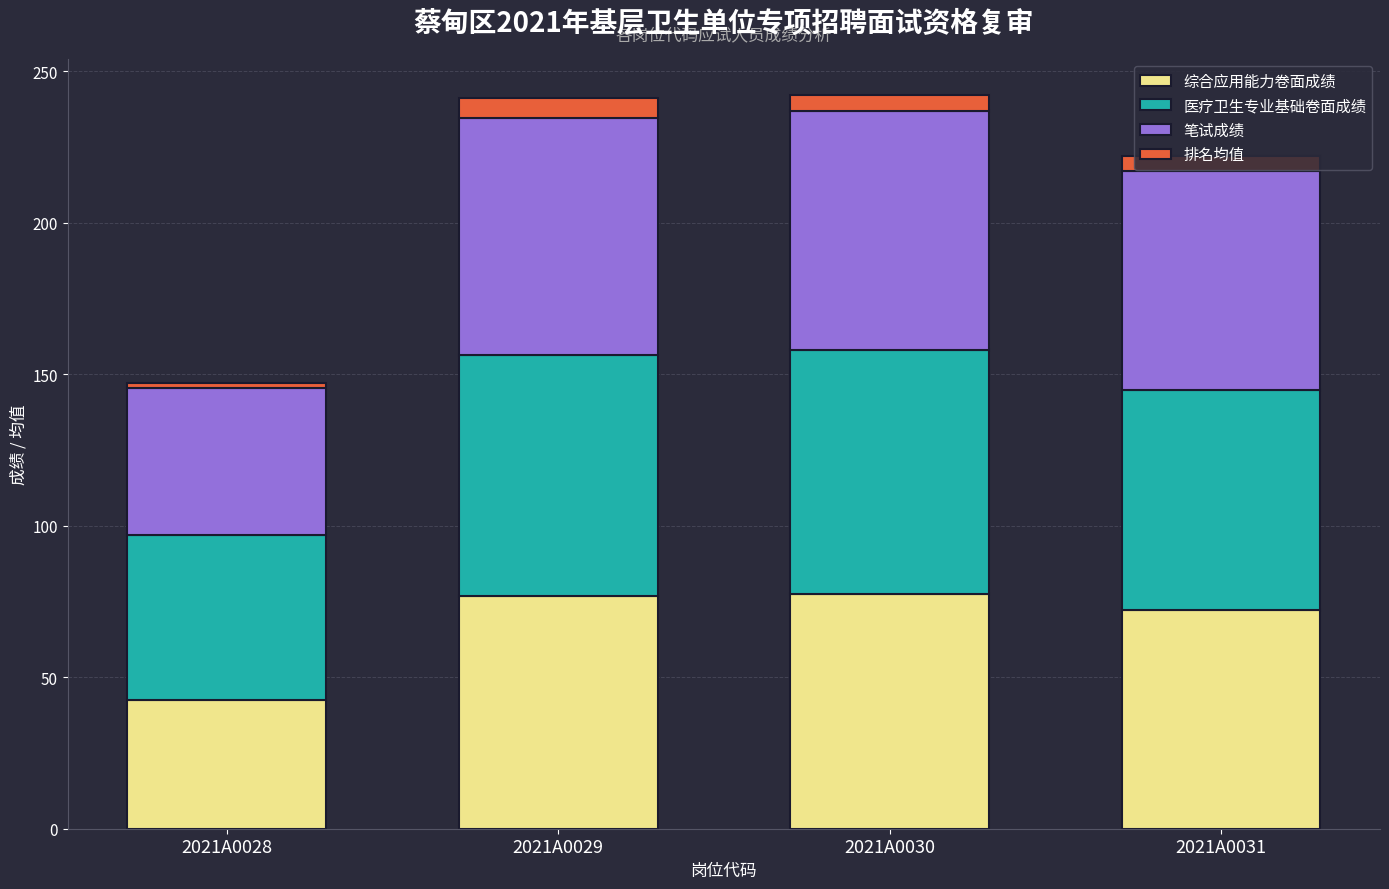

The value of 综合应用能力卷面成绩 at 2021A0031 is 38.5. True or false?

False